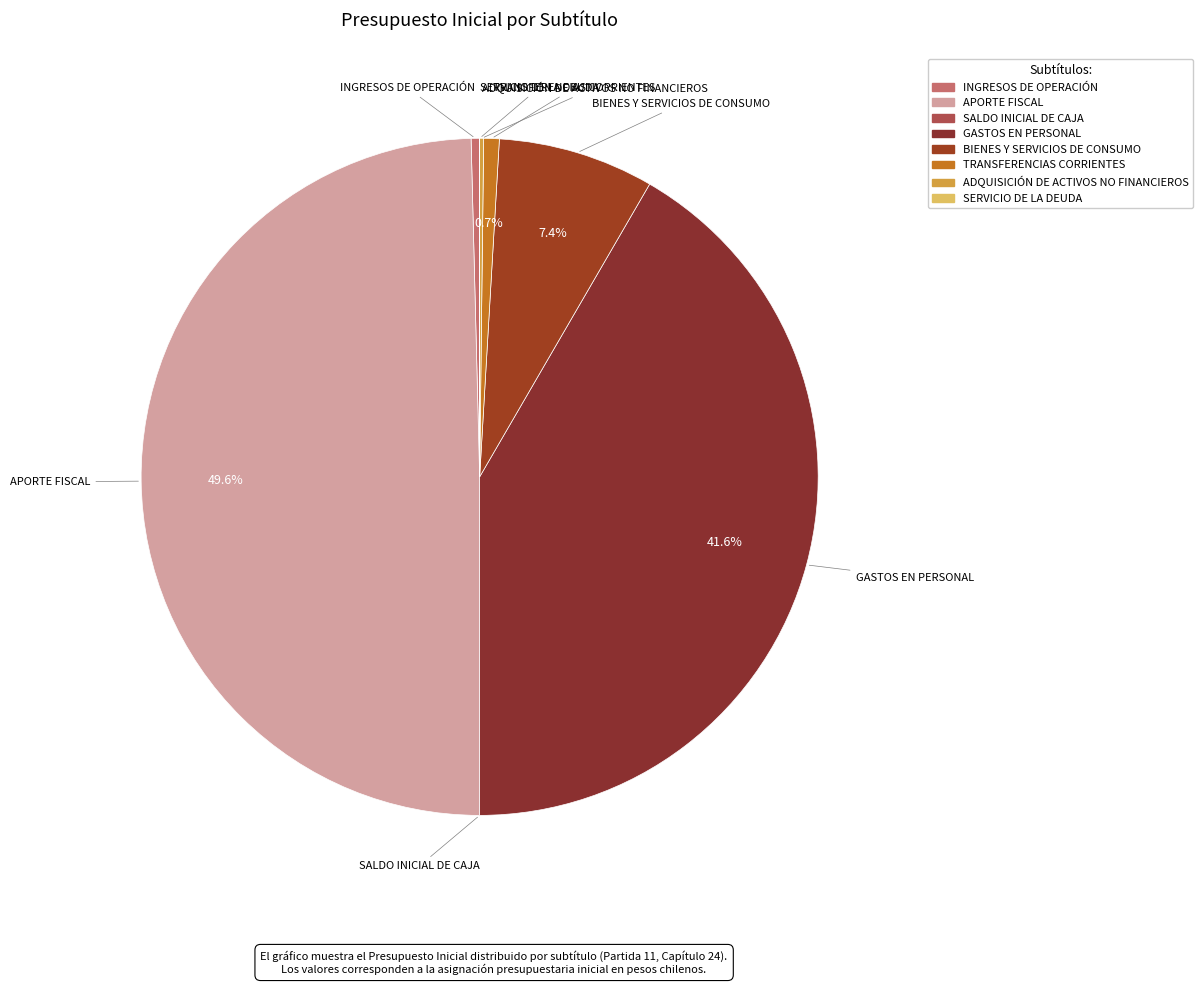

What is the ratio of the value at GASTOS EN PERSONAL to the value at APORTE FISCAL?

0.8